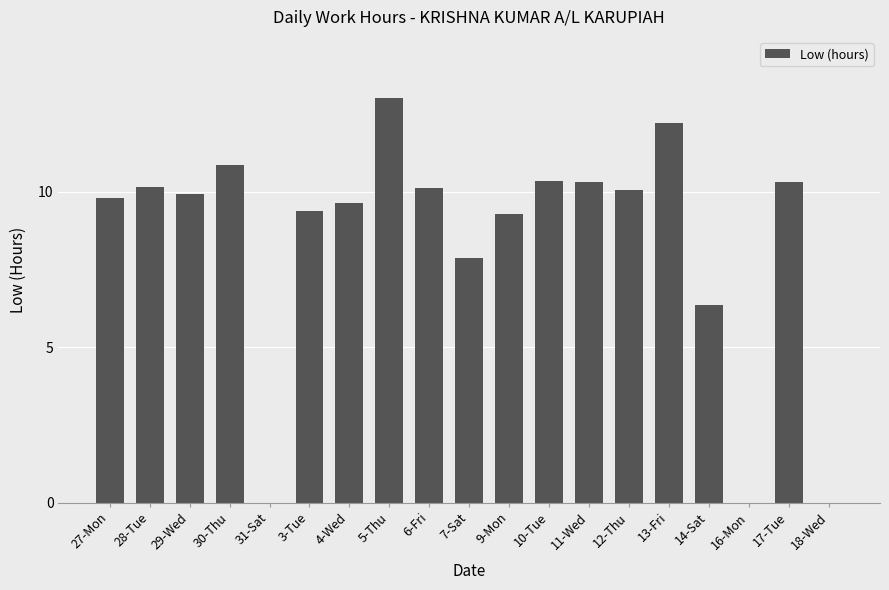

At which label is the value closest to 6?

14-Sat